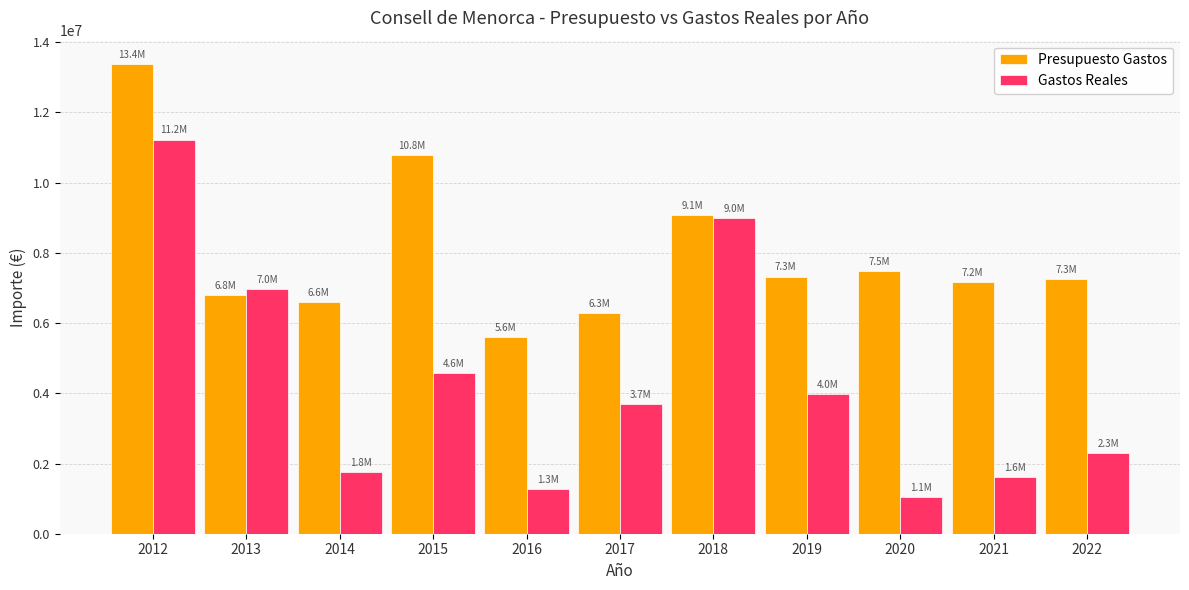

The Gastos Reales series shows 1050351.4 at 2020. True or false?

True